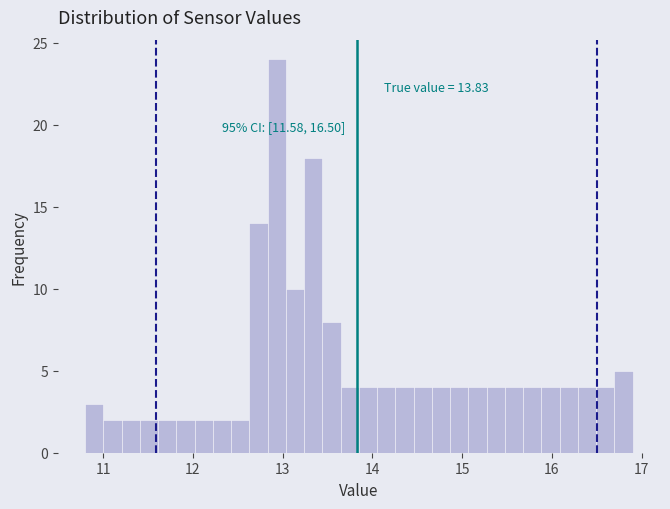

Around what value on the x-axis is the tallest bar? Give the approximate position of its centre, as read against the axis.

12.9